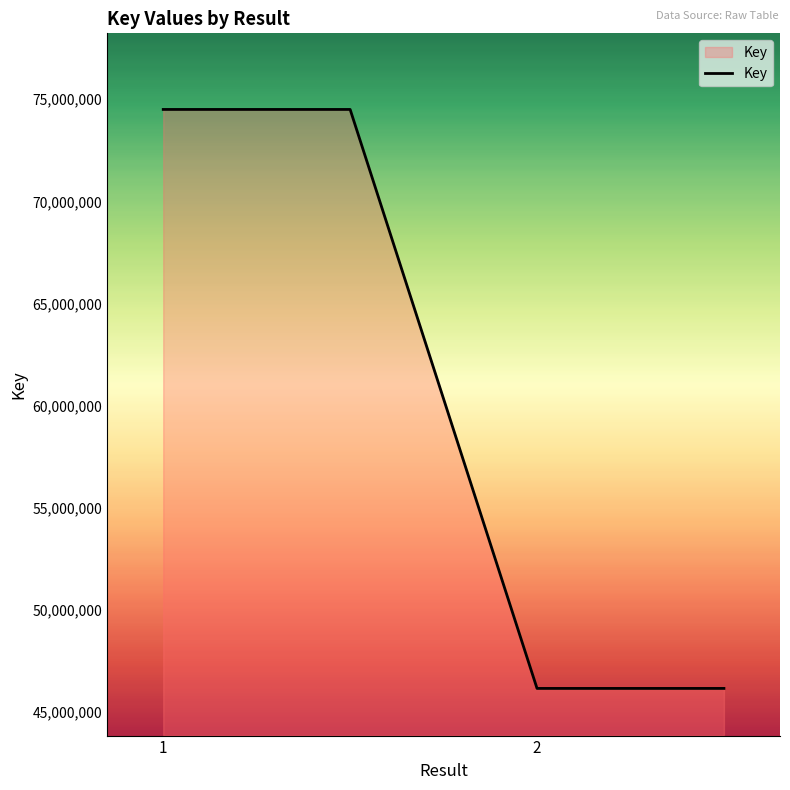

How many lines are shown in the chart?

1